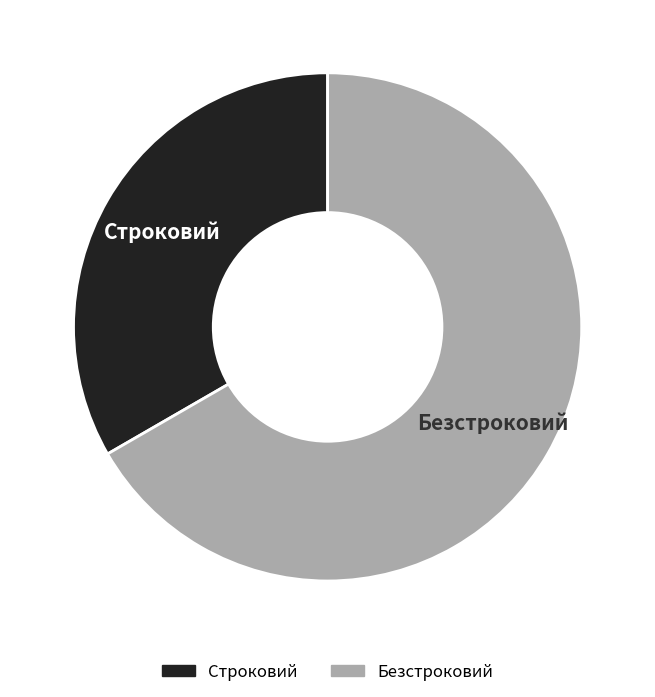

How many segments does this pie chart have?

2